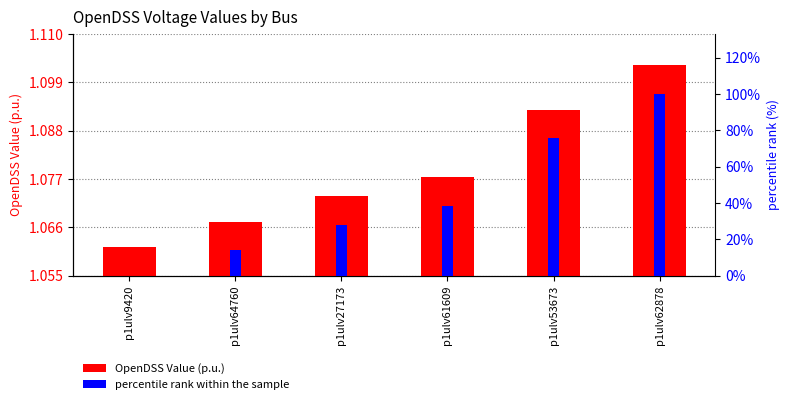

What is the difference between the percentile rank within the sample values at p1ulv61609 and p1ulv53673?

37.0